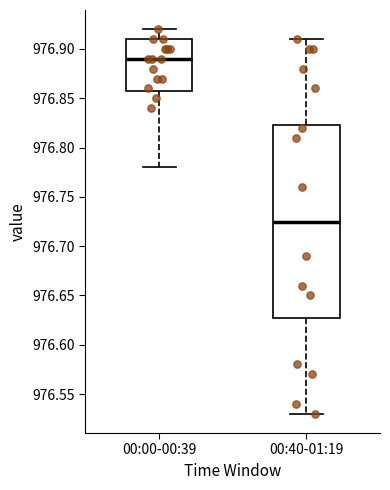

Which box's median line is the highest?

00:00-00:39